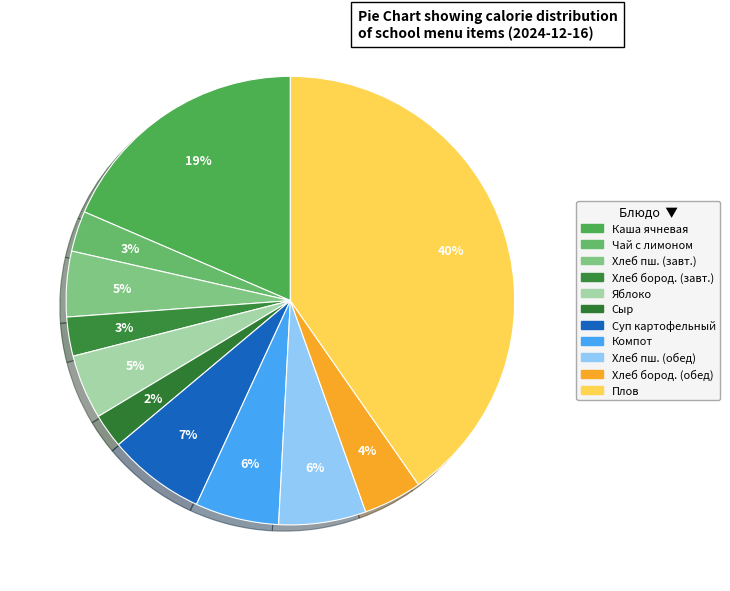

How many slices are in this pie chart?

11